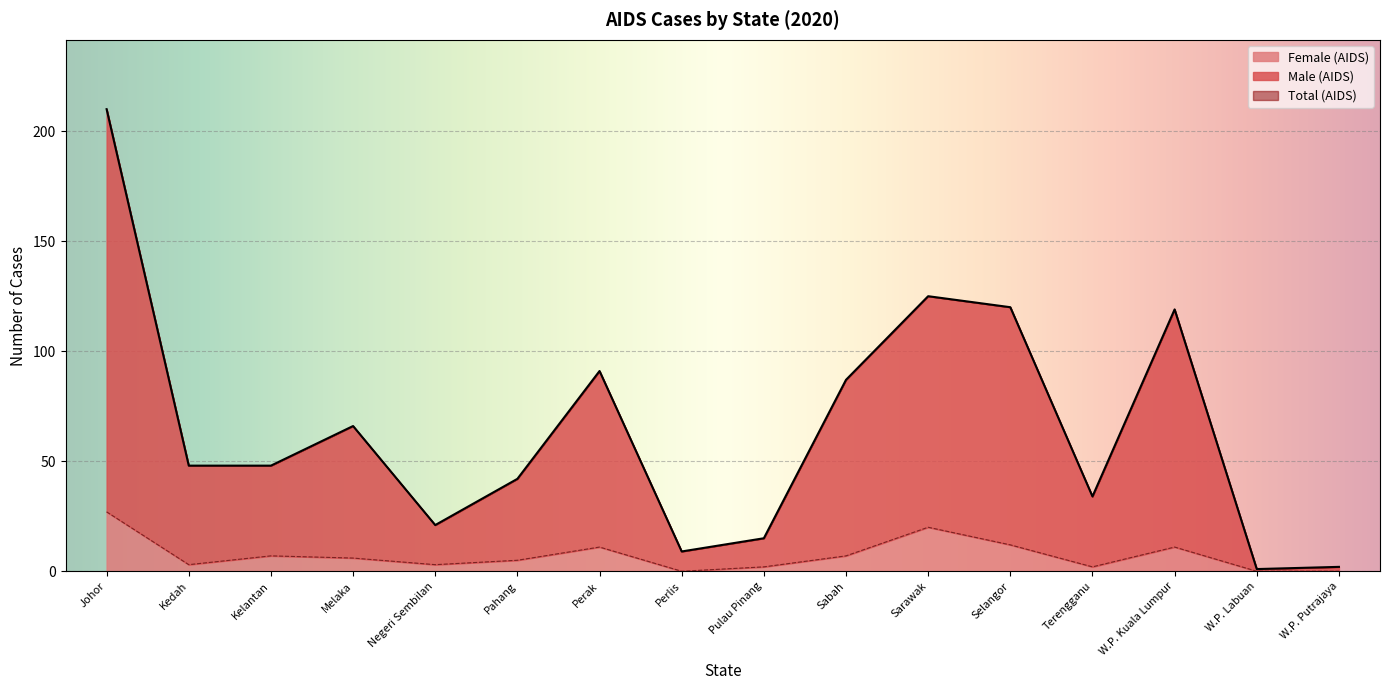

What is the difference between the Female (AIDS) values at Pahang and Pulau Pinang?

3